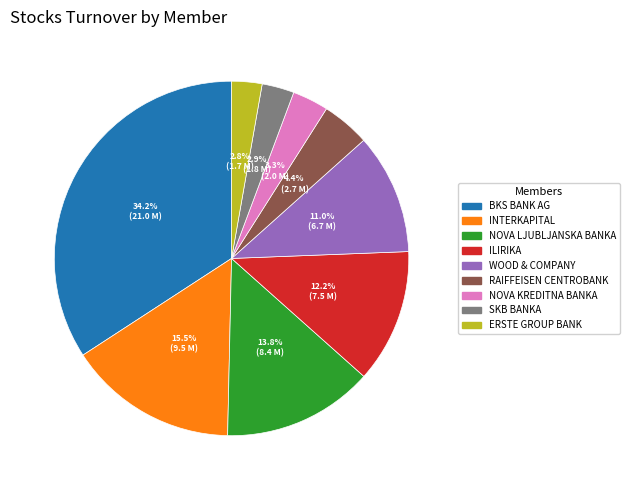

Which category has the biggest portion of the pie?

BKS BANK AG